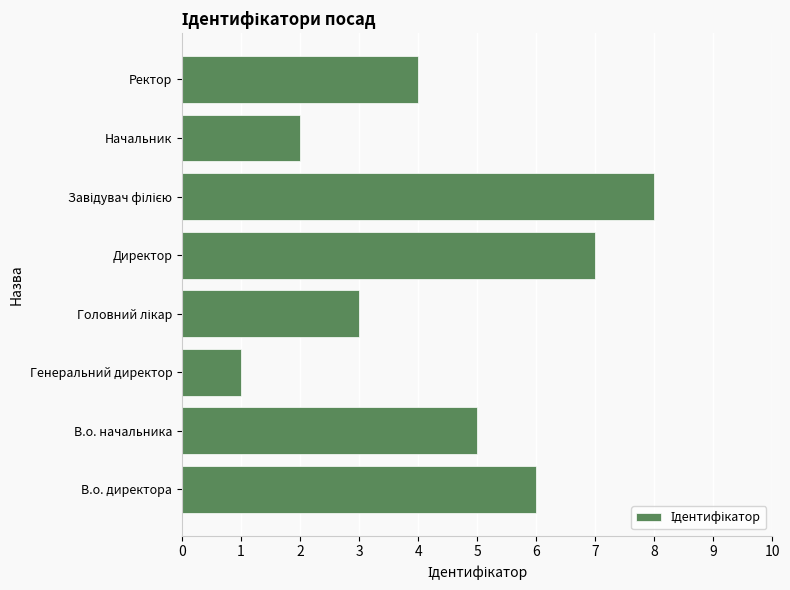

The chart shows a value of 7 at Директор. True or false?

True